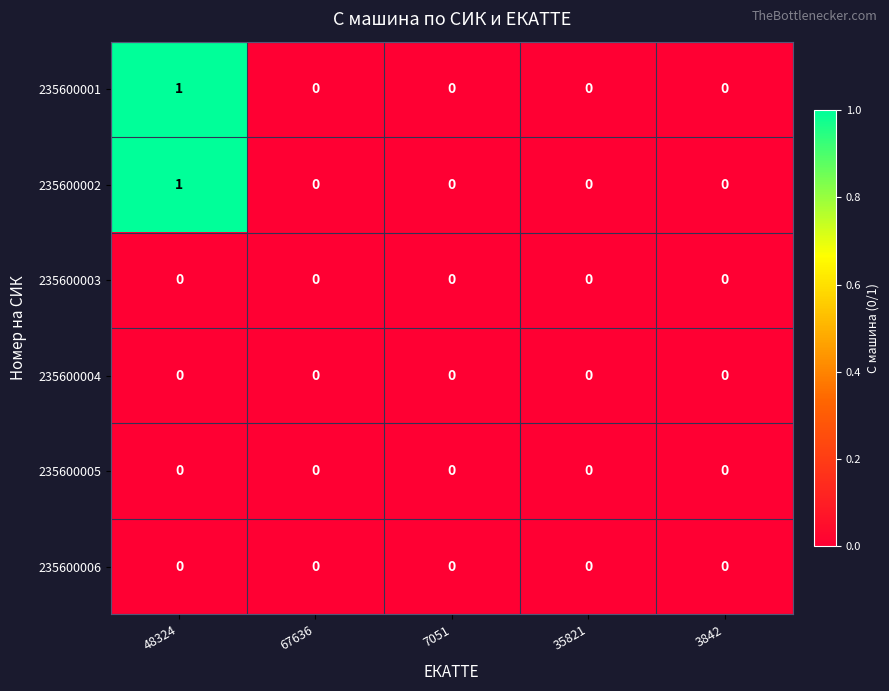

At which category is the sum across all series the highest?

48324